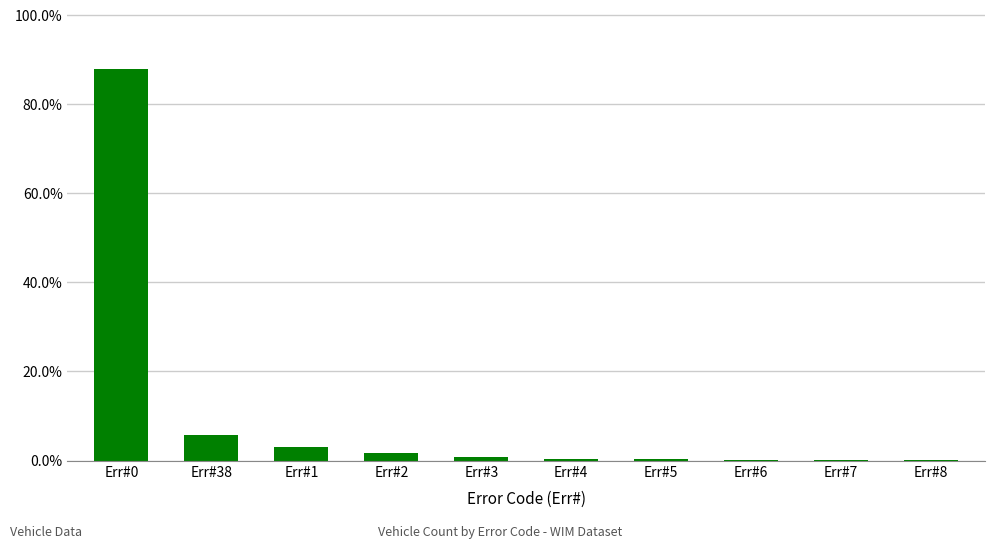

How many bars are there in total?

10